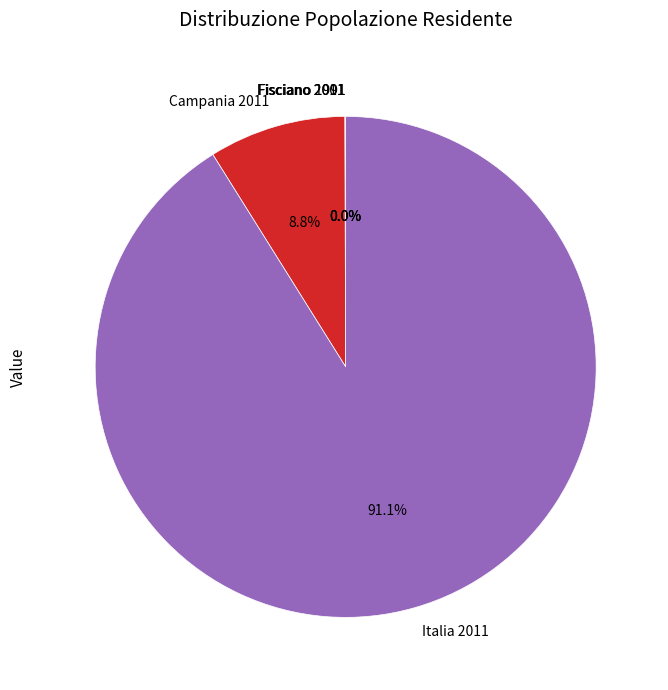

How much of the chart is everything except Campania 2011?

91.2%